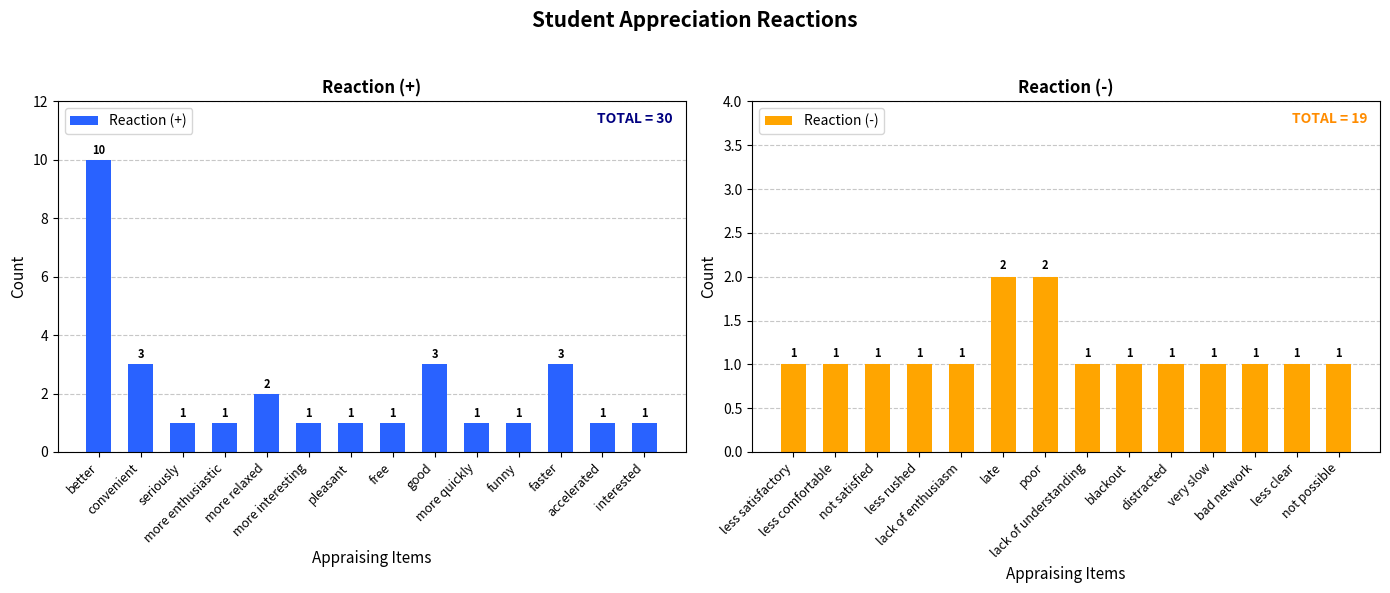

What is the average value of the Reaction (+) series?

2